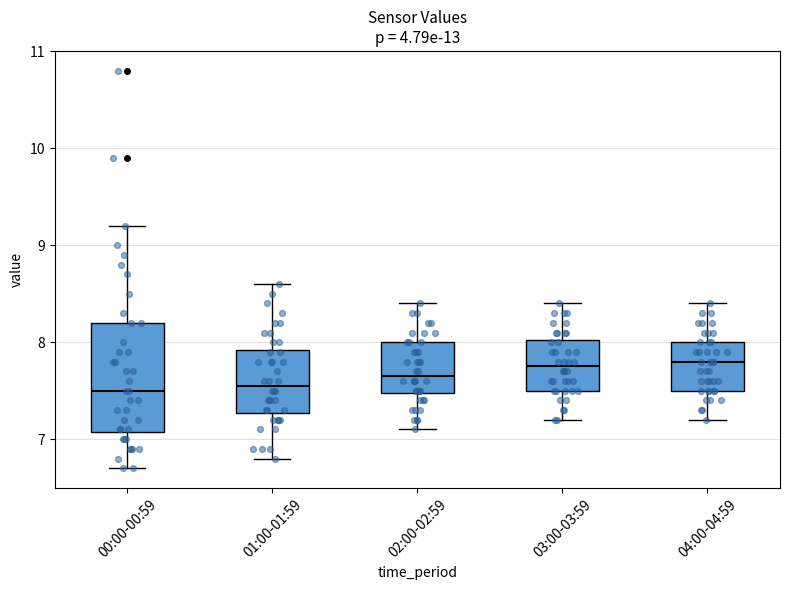

Reading left to right, transcribe this box plot: for each box, give where its median line is, the range the box spans, and where its two whiskers end, as read against the y-axis. The values are not printed on the chart, so give them approximately, as read against the axis.

00:00-00:59: median 7.5, box 7.1 to 8.2, whiskers 6.7 to 9.2
01:00-01:59: median 7.6, box 7.3 to 7.9, whiskers 6.8 to 8.6
02:00-02:59: median 7.7, box 7.5 to 8.0, whiskers 7.1 to 8.4
03:00-03:59: median 7.8, box 7.5 to 8.0, whiskers 7.2 to 8.4
04:00-04:59: median 7.8, box 7.5 to 8.0, whiskers 7.2 to 8.4